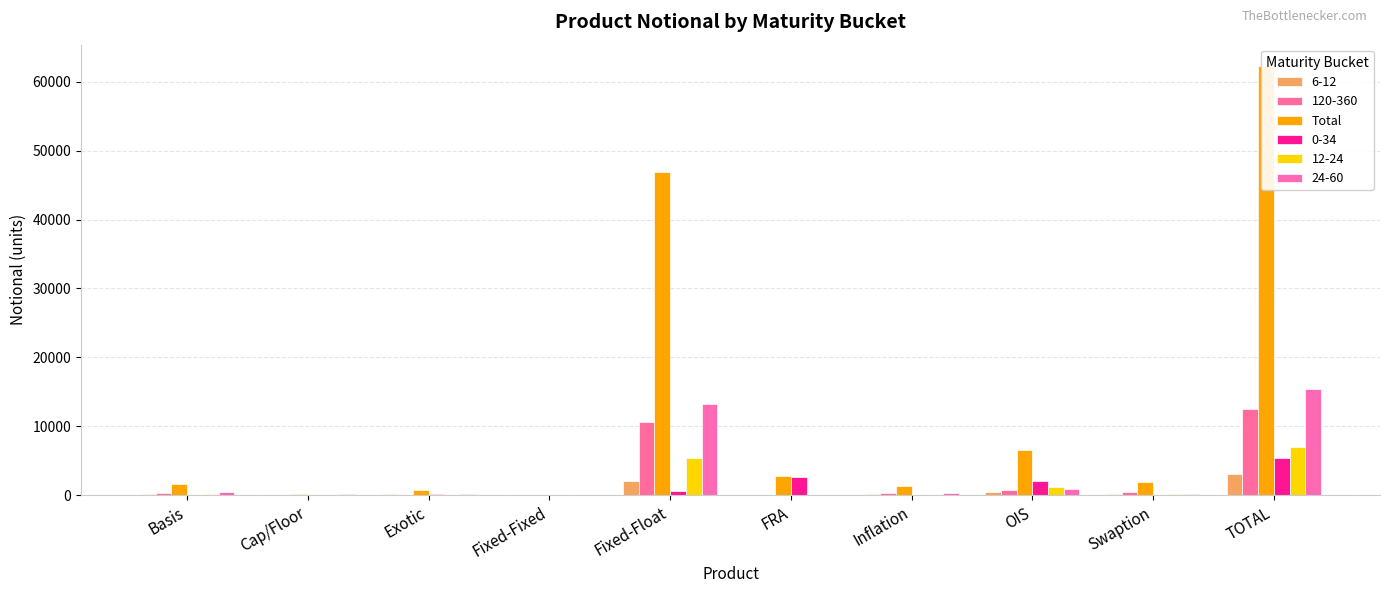

The chart shows a value of 242 at Exotic. True or false?

False